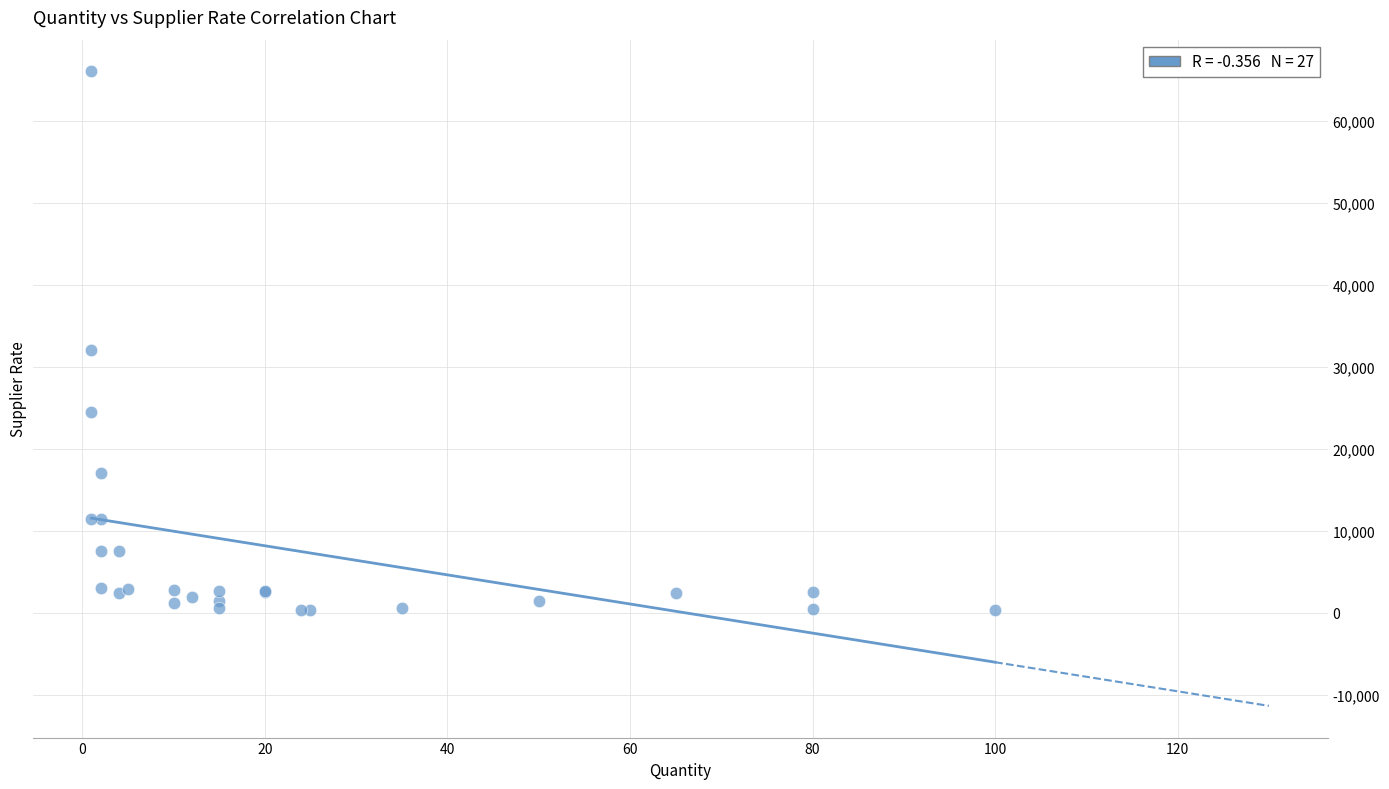

What Y value in the scatter plot is closest to 33200?

32000